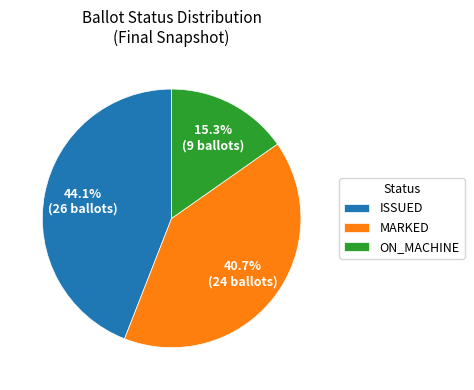

What is the largest slice in the pie chart?

ISSUED